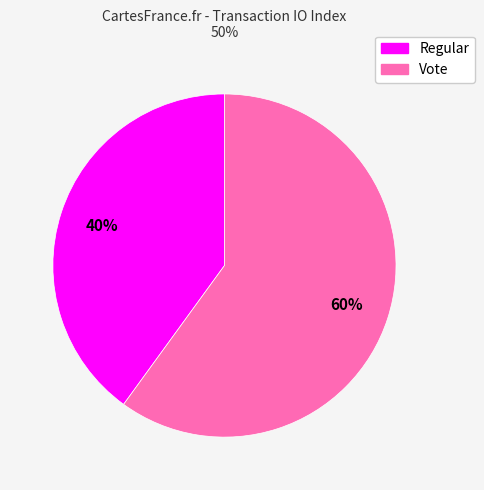

To the nearest percent, what is the difference between the largest and smallest slice percentages?

20%